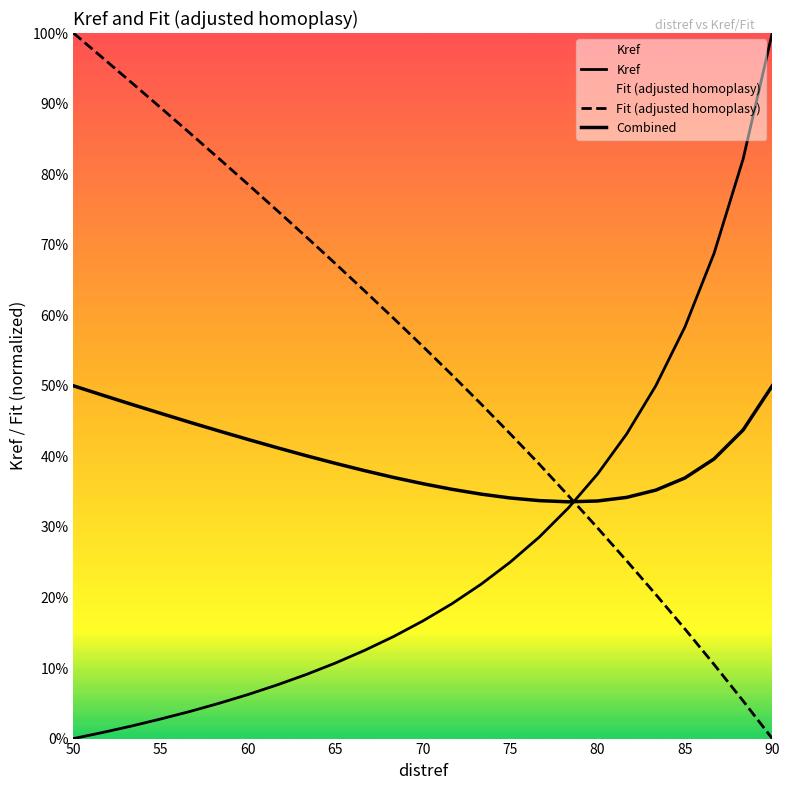

How many data points in Fit (adjusted homoplasy) are above 55?

13